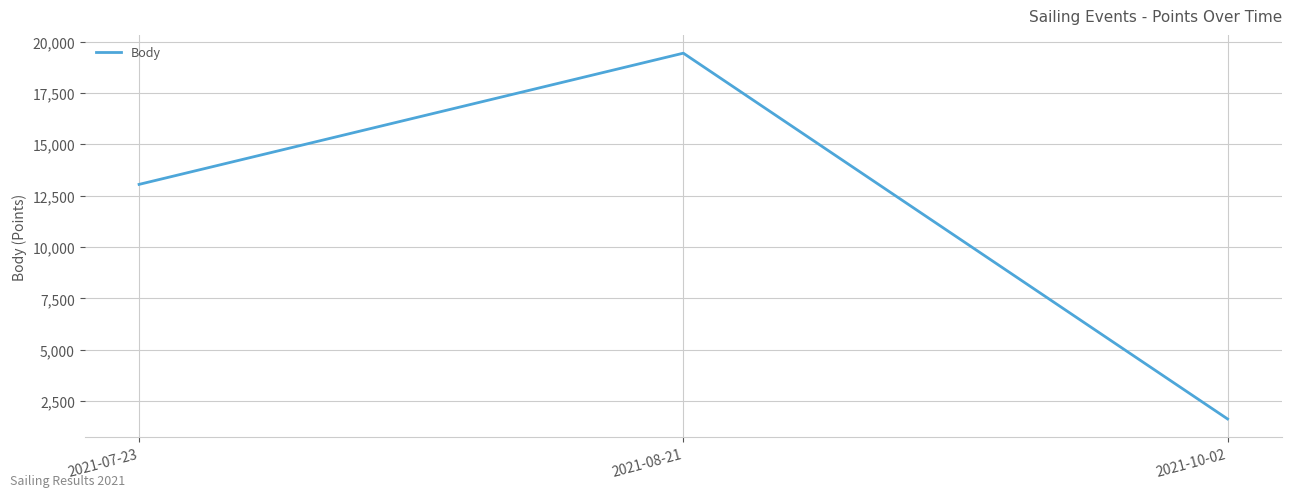

Which category has the highest value across all series?

2021-08-21